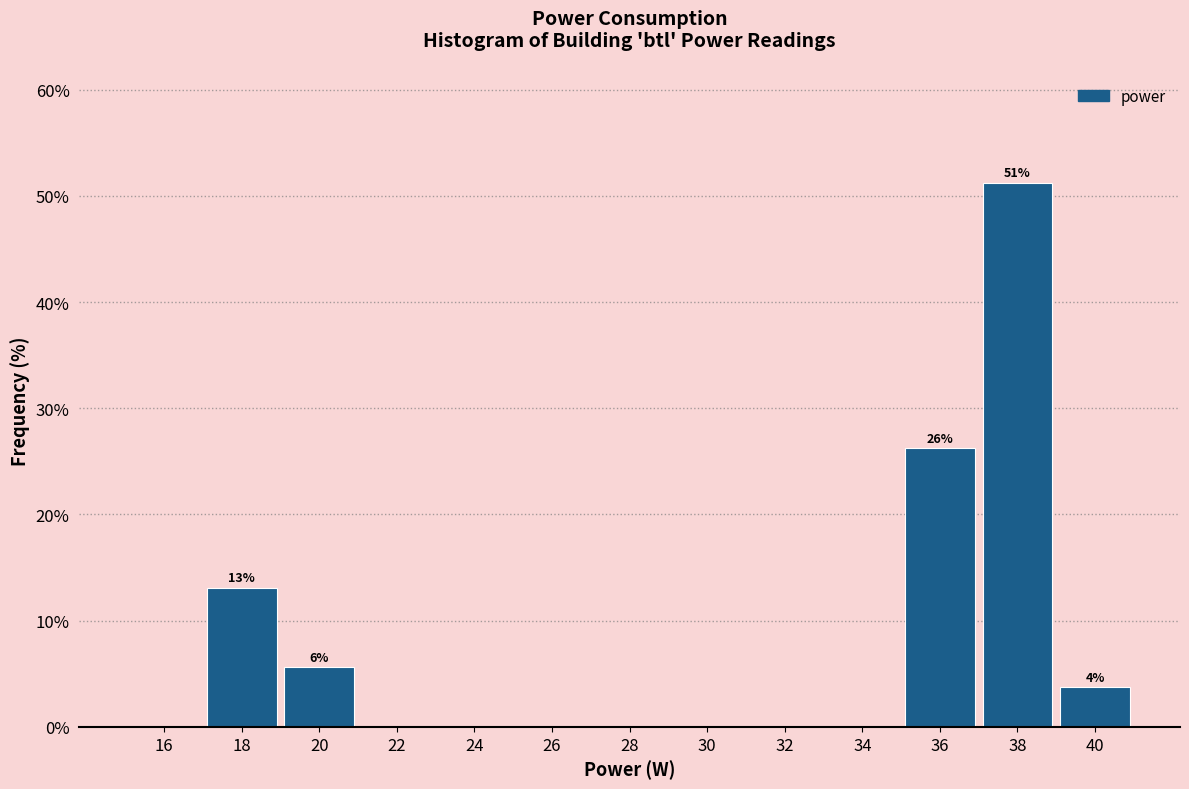

Which range on the x-axis has the tallest bar?

37 to 39